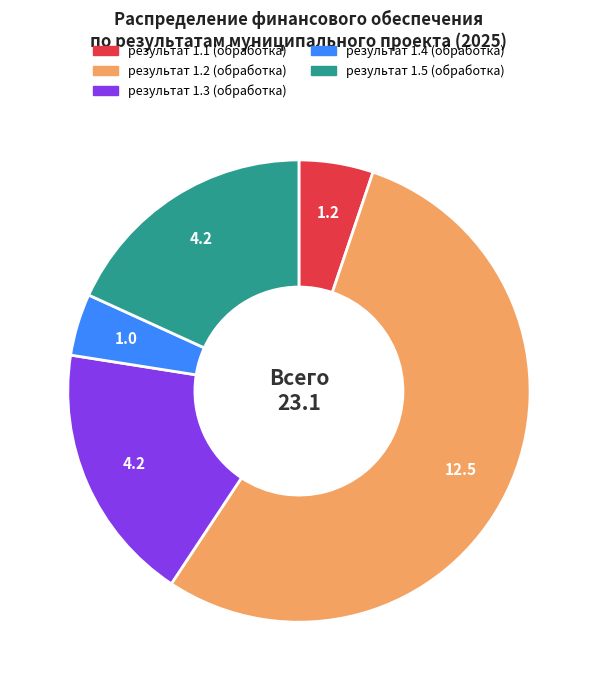

Is the sum of результат 1.1 (обработка) and результат 1.4 (обработка) greater than half?

No